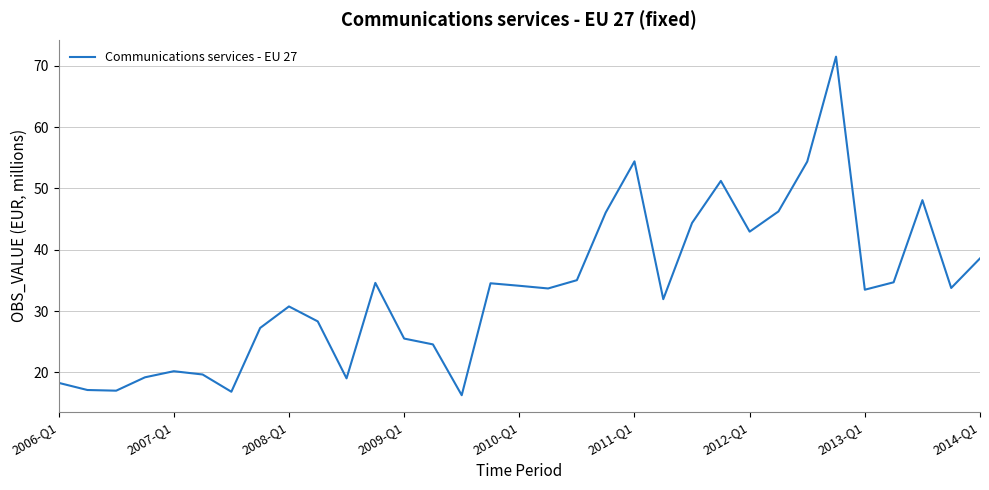

How many lines are shown in the chart?

1